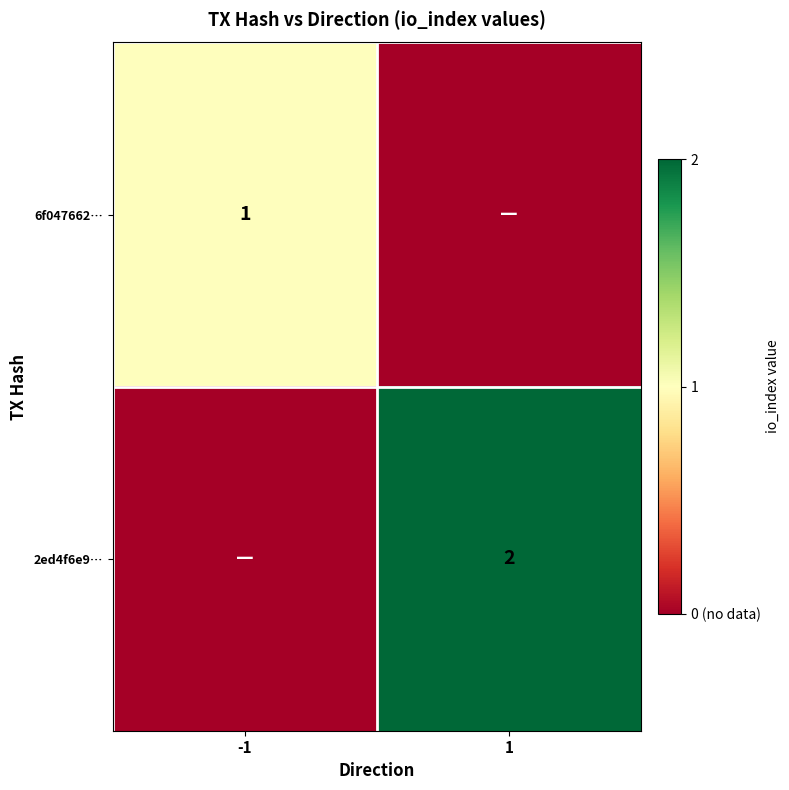

True or false: 6f047662… has a value of 1 at -1.

True